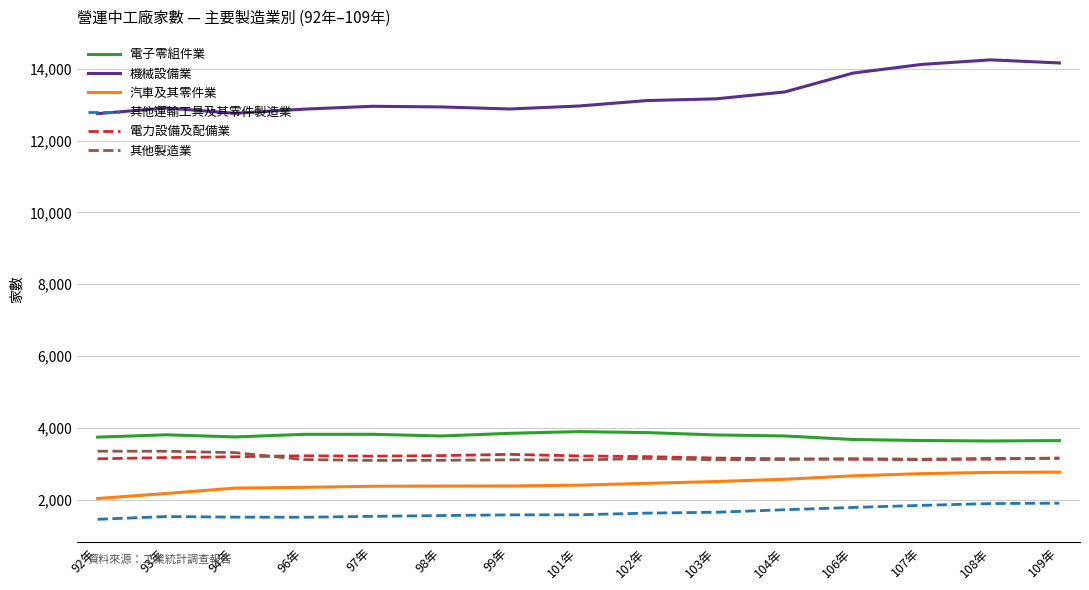

Rank the series at 101年 from highest to lowest value.

機械設備業, 電子零組件業, 電力設備及配備業, 其他製造業, 汽車及其零件業, 其他運輸工具及其零件製造業